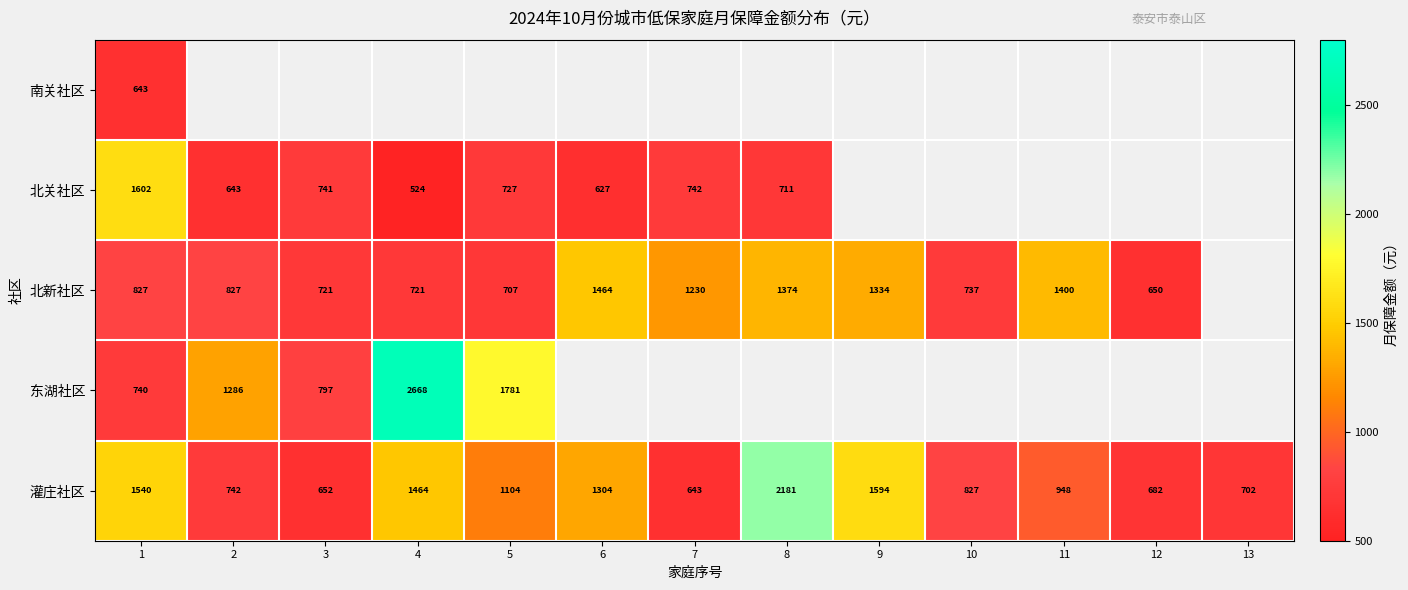

Which category has the highest value in the 灌庄社区 series?

8